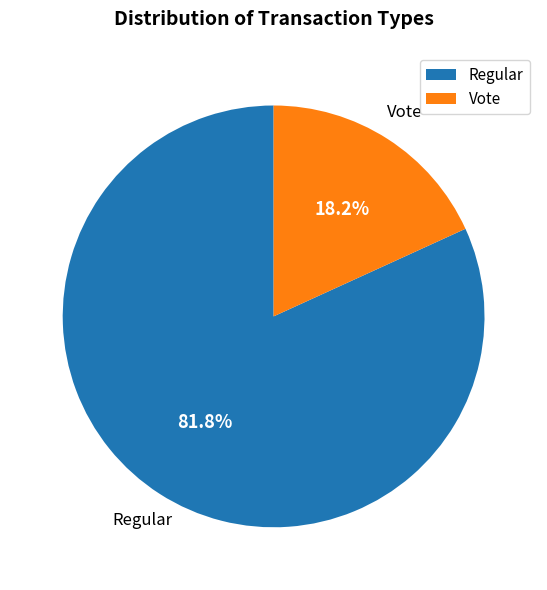

Which category has the biggest portion of the pie?

Regular